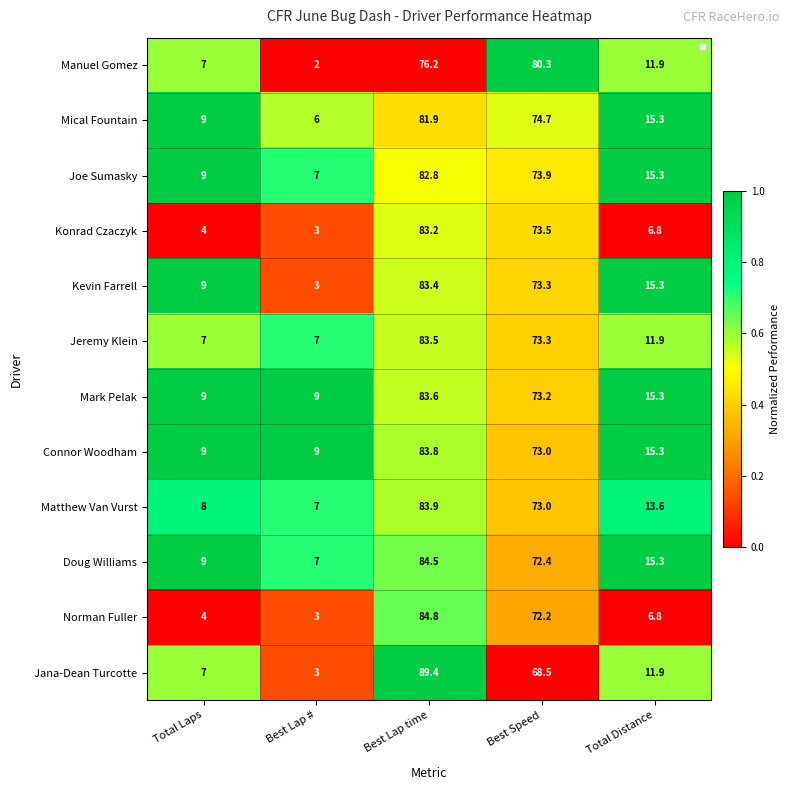

Where does the Connor Woodham series first go above 15?

Best Lap time